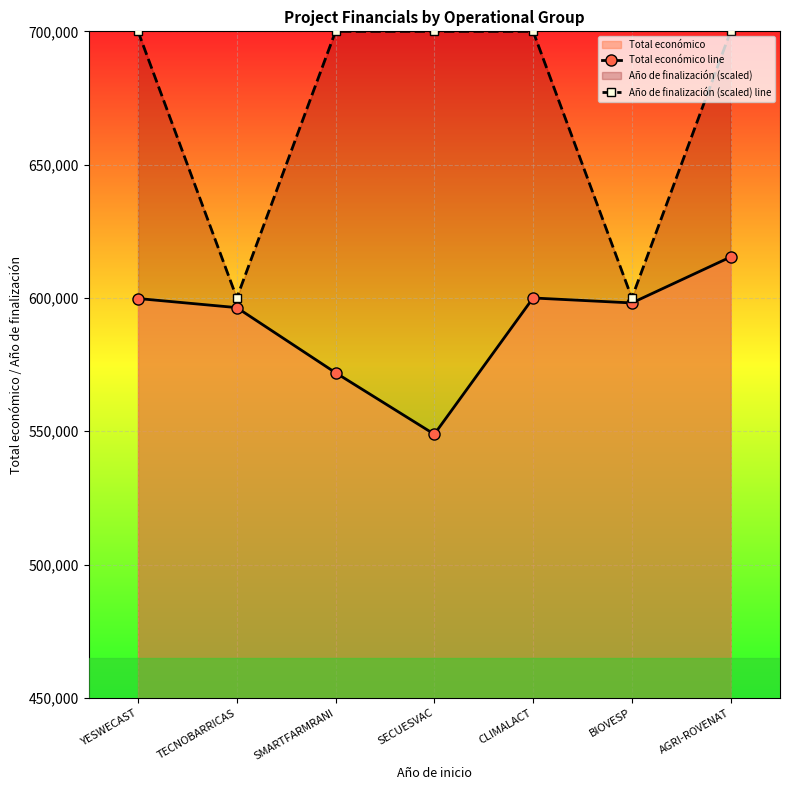

What is the sum of all Año de finalización (scaled) line values?

4700000